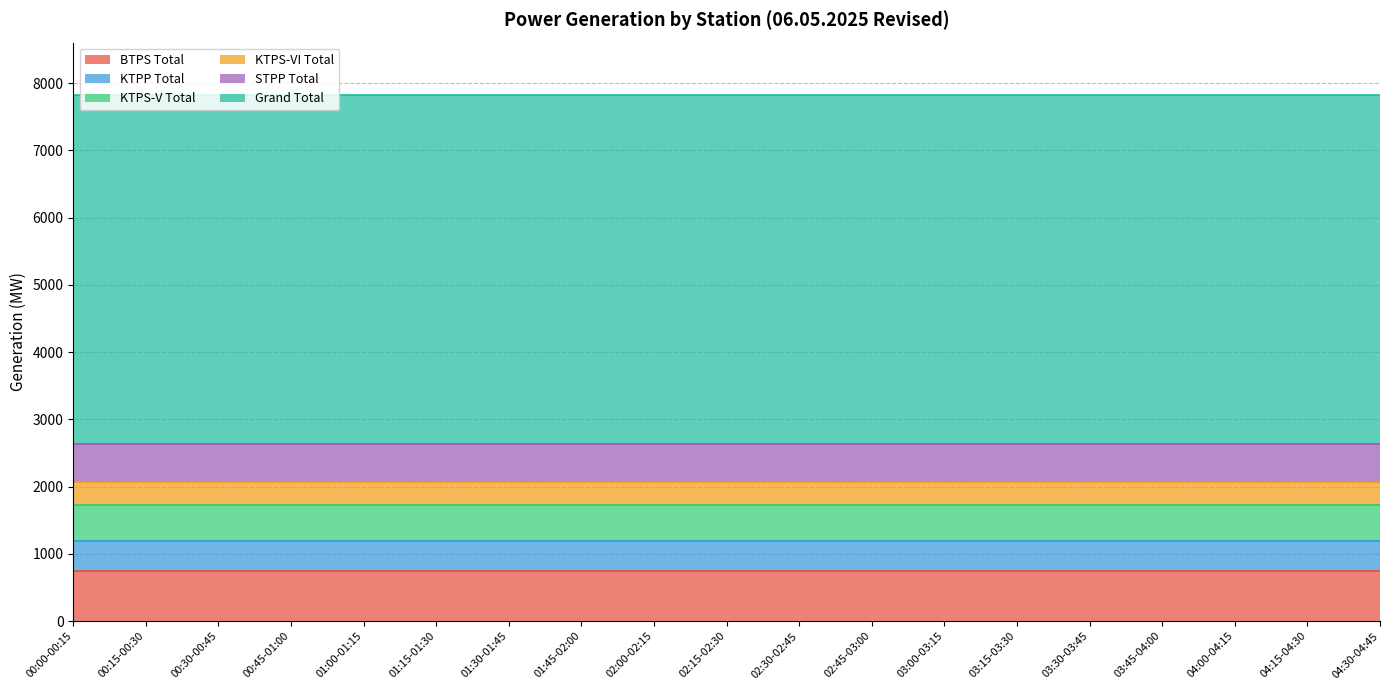

Reading right to left, what are all the values shown in this chart?

BTPS Total: 751.2	751.2	751.2	751.2	751.2	751.2	751.2	751.2	751.2	751.2	751.2	751.2	751.2	751.2	751.2	751.2	751.2	751.2	751.2
KTPP Total: 437.0	437.0	437.0	437.0	437.0	437.0	437.0	437.0	437.0	437.0	437.0	437.0	437.0	437.0	437.0	437.0	437.0	437.0	437.0
KTPS-V Total: 540.0	540.0	540.0	540.0	540.0	540.0	540.0	540.0	540.0	540.0	540.0	540.0	540.0	540.0	540.0	540.0	540.0	540.0	540.0
KTPS-VI Total: 334.5	334.5	334.5	334.5	334.5	334.5	334.5	334.5	334.5	334.5	334.5	334.5	334.5	334.5	334.5	334.5	334.5	334.5	334.5
STPP Total: 565.5	565.5	565.5	565.5	565.5	565.5	565.5	565.5	565.5	565.5	565.5	565.5	565.5	565.5	565.5	565.5	565.5	565.5	565.5
Grand Total: 5191.7	5191.7	5191.7	5191.7	5191.7	5191.7	5191.7	5191.7	5191.7	5191.7	5191.7	5191.7	5191.7	5191.7	5191.7	5191.7	5191.7	5191.7	5191.7